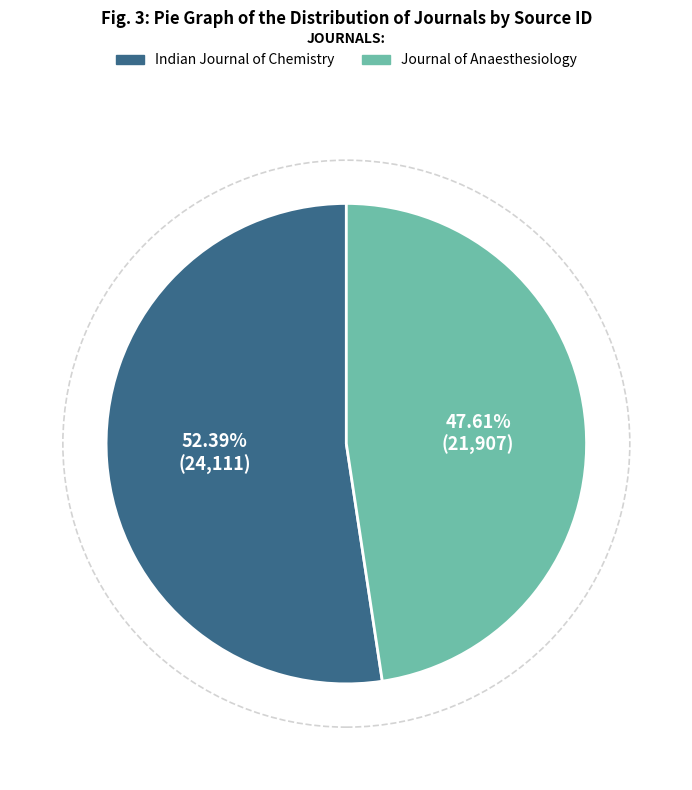

Is there a majority slice in this chart?

Yes